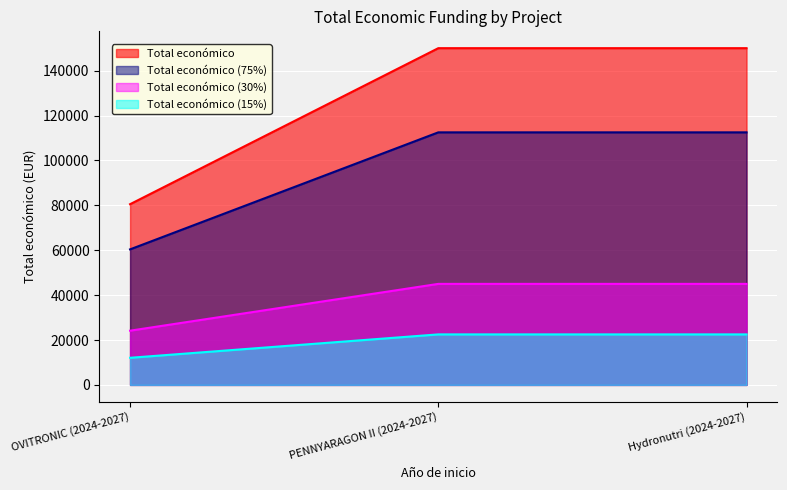

Reading right to left, what are all the values shown in this chart?

Hydronutri (2024-2027)=150000	PENNYARAGON II (2024-2027)=150000	OVITRONIC (2024-2027)=80498